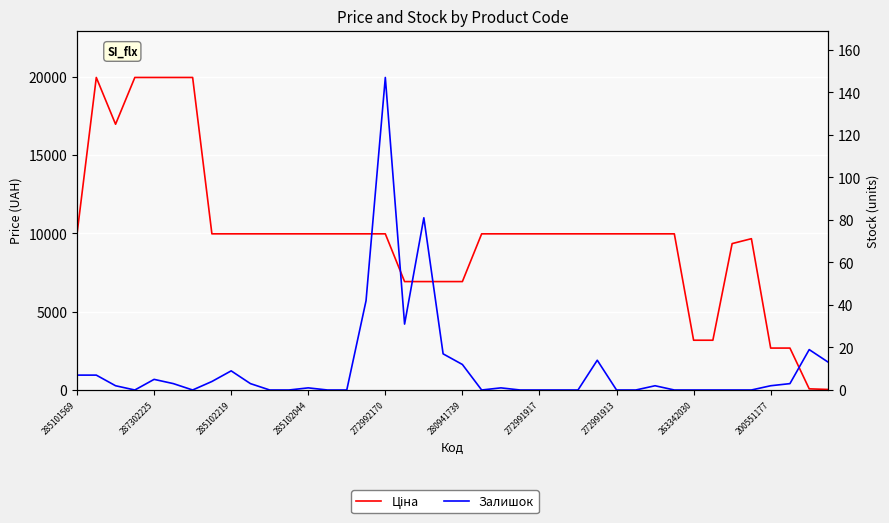

Reading left to right, extract all data points from this chart.

Ціна: 9975.0	19964.2	16976.3	19964.2	19964.2	19964.2	19964.2	9975.0	9975.0	9975.0	9975.0	9975.0	9975.0	9975.0	9975.0	9975.0	9975.0	6925.7	6925.7	6925.7	6925.7	9975.0	9975.0	9975.0	9975.0	9975.0	9975.0	9975.0	9975.0	9975.0	9975.0	9975.0	3179.6	3179.6	9351.9	9665.0	2677.9	2677.9	74.3	33.4
Залишок: 7.0	7.0	2.0	0.0	5.0	3.0	0.0	4.0	9.0	3.0	0.0	0.0	1.0	0.0	0.0	42.0	147.0	31.0	81.0	17.0	12.0	0.0	1.0	0.0	0.0	0.0	0.0	14.0	0.0	0.0	2.0	0.0	0.0	0.0	0.0	0.0	2.0	3.0	19.0	13.0